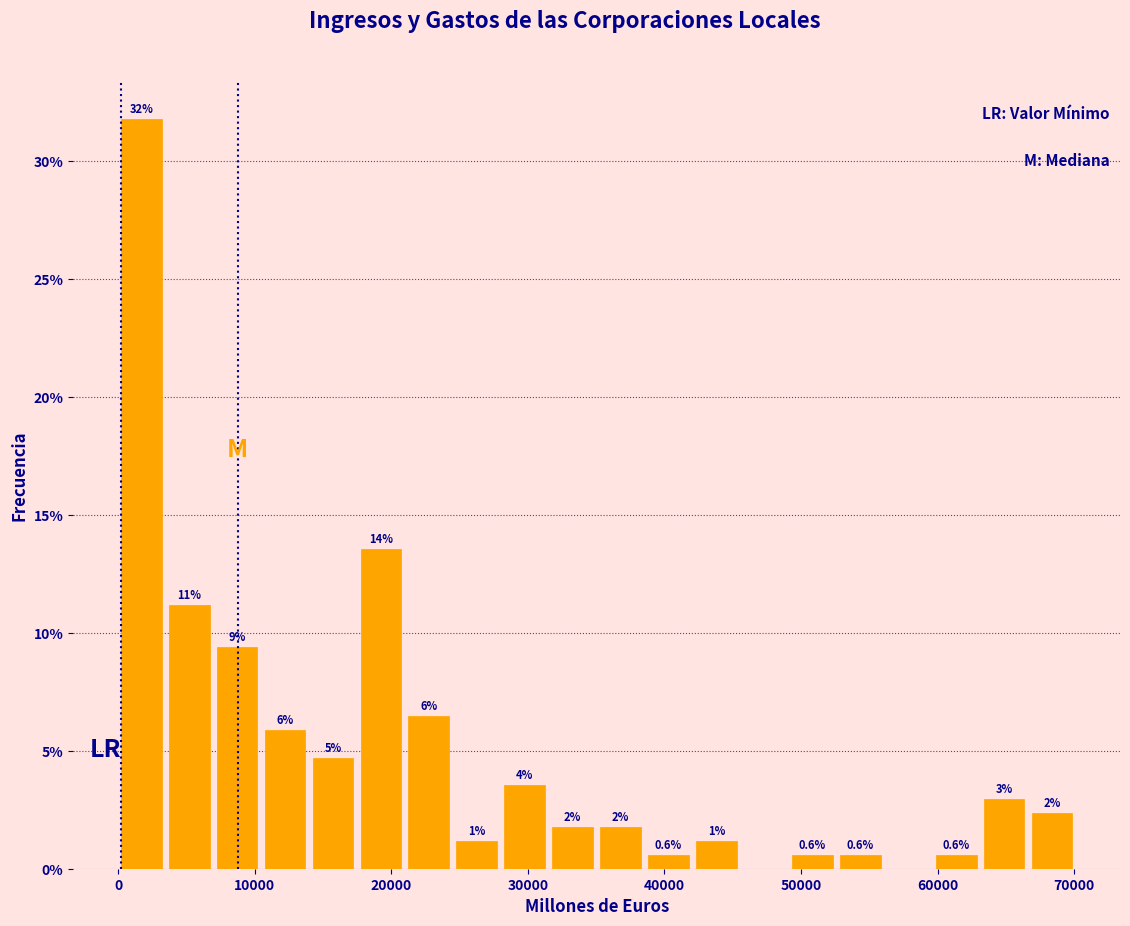

Around what value on the x-axis is the tallest bar? Give the approximate position of its centre, as read against the axis.

2000